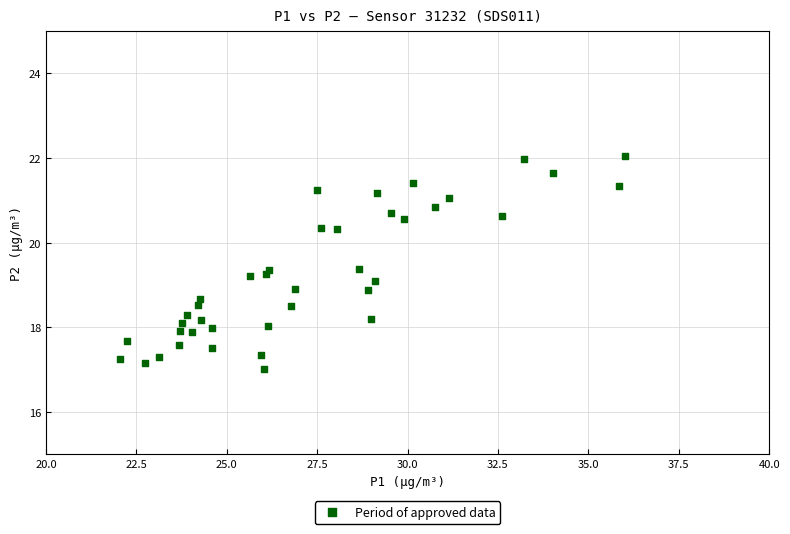

What is the range of X values (max minus min)?

13.9